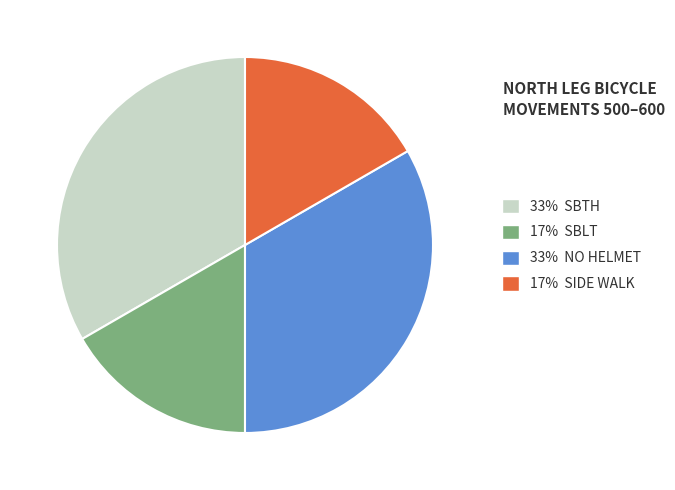

Combined, do 17% SIDE WALK and 17% SBLT account for over 50%?

No